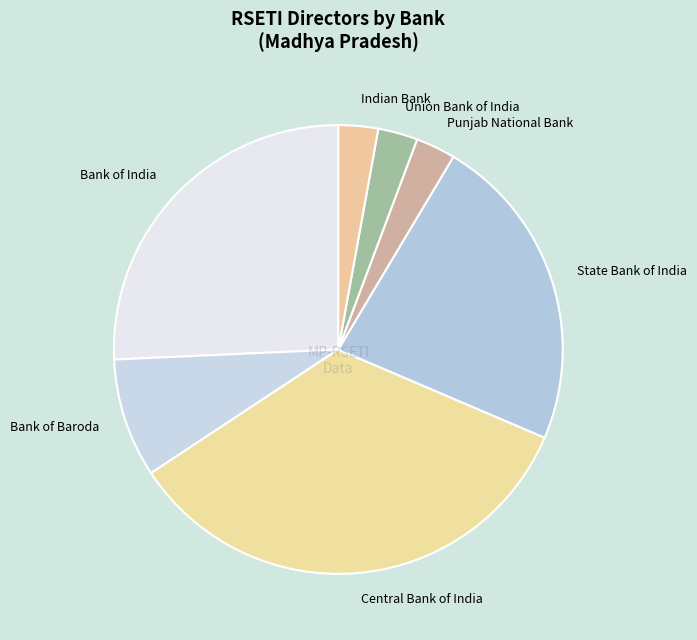

How many segments does this pie chart have?

7